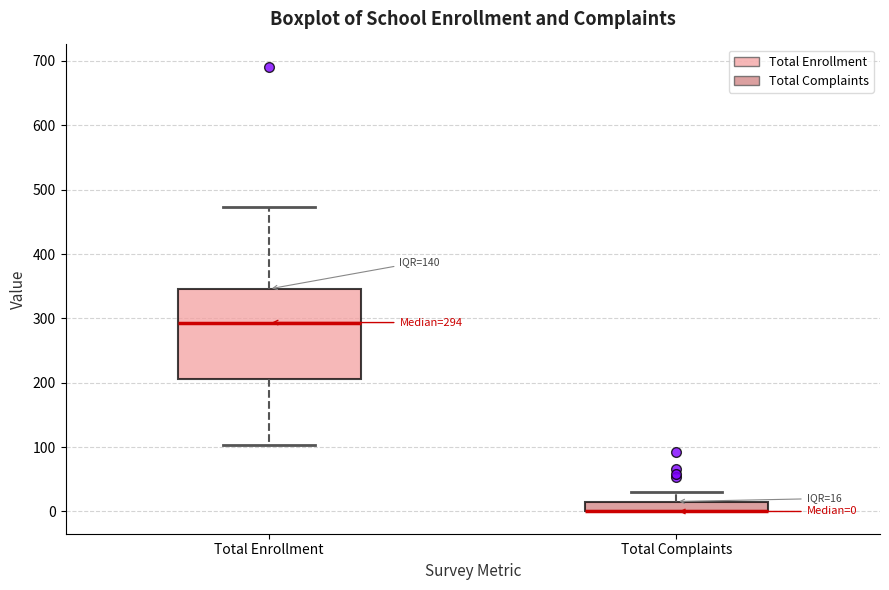

Comparing the boxes themselves (not the whiskers), which one is the tallest?

Total Enrollment